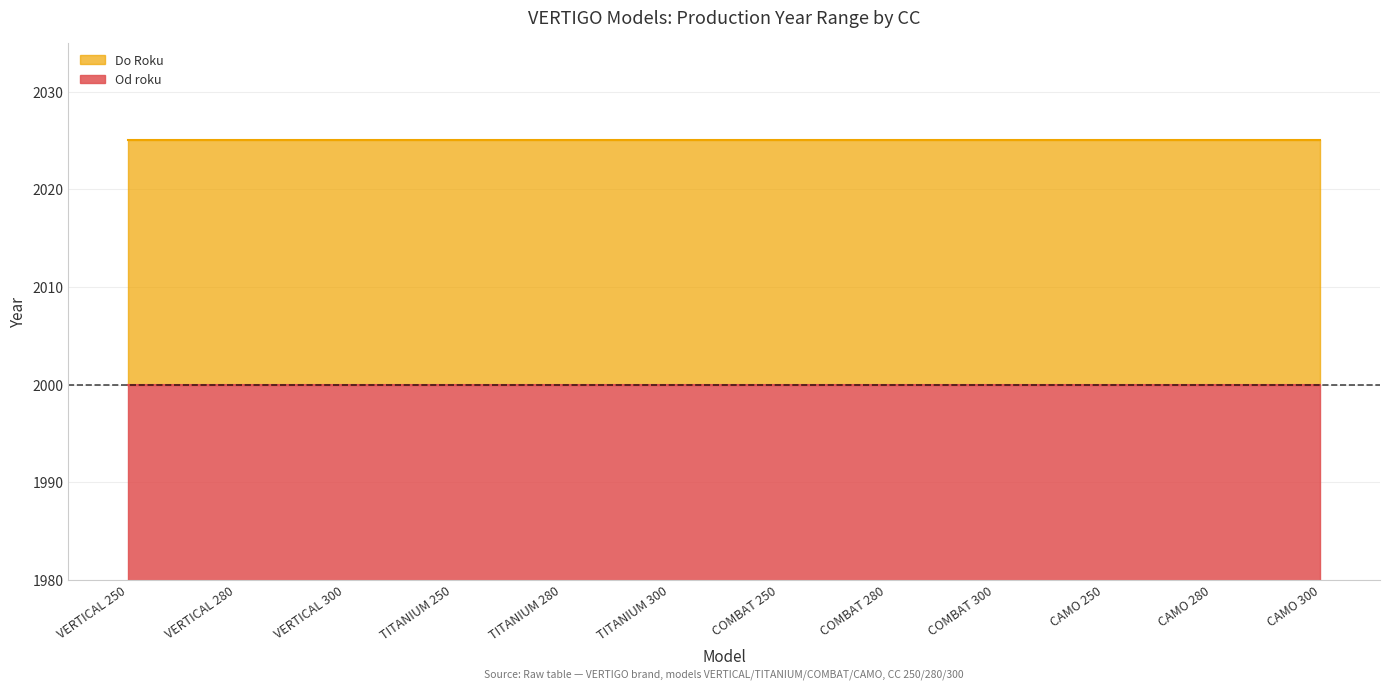

How many lines are shown in the chart?

2